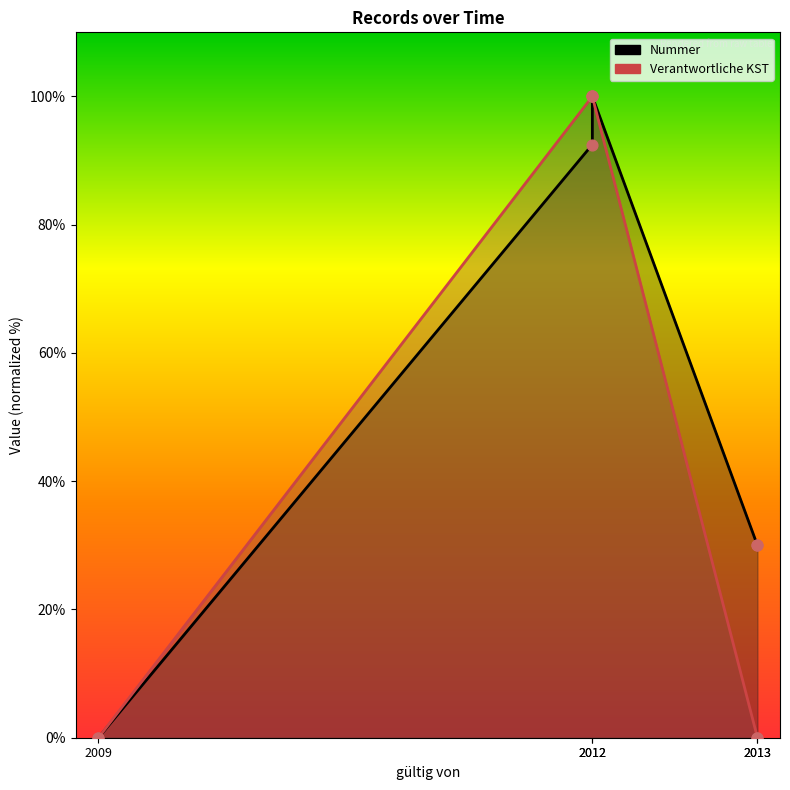

Which series reaches the maximum Y coordinate?

Nummer